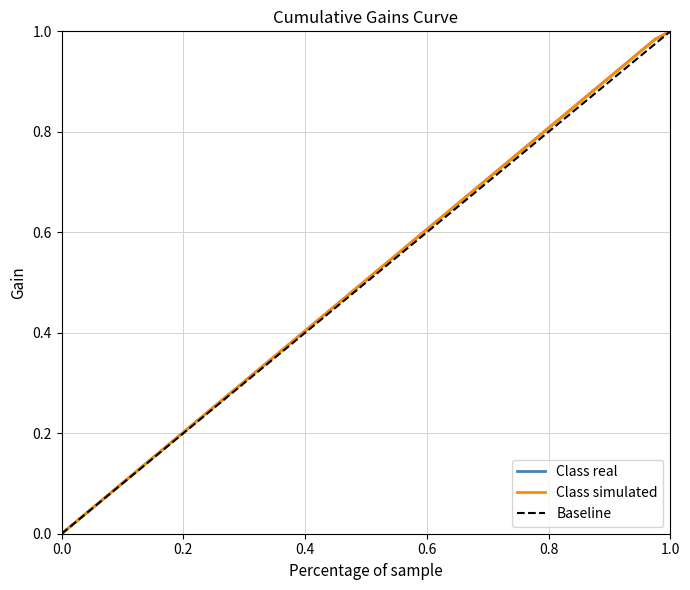

True or false: 学分 (cumulative) and 学分 baseline cross at least once.

False